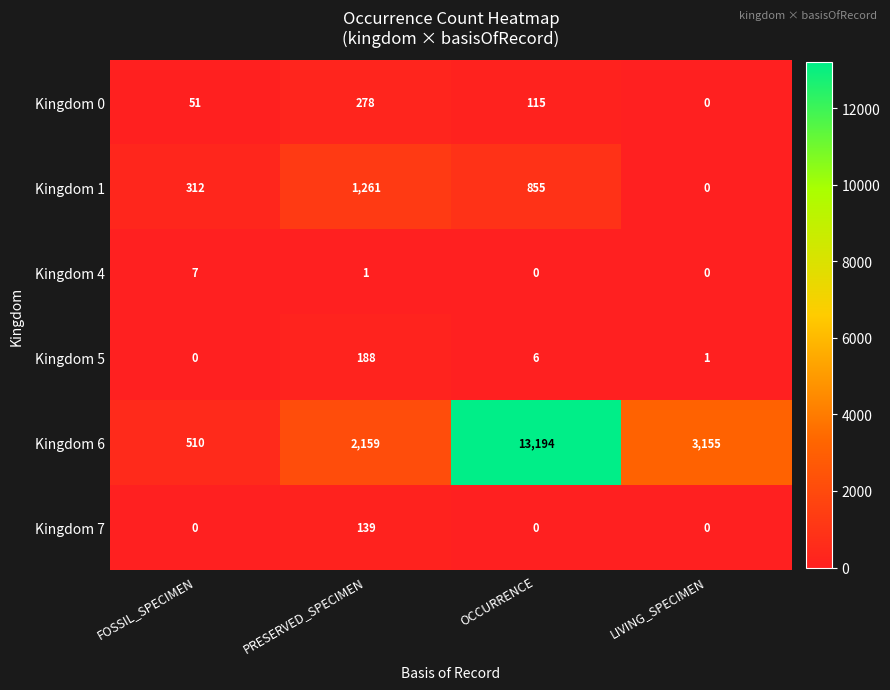

At which category is the sum across all series the highest?

OCCURRENCE